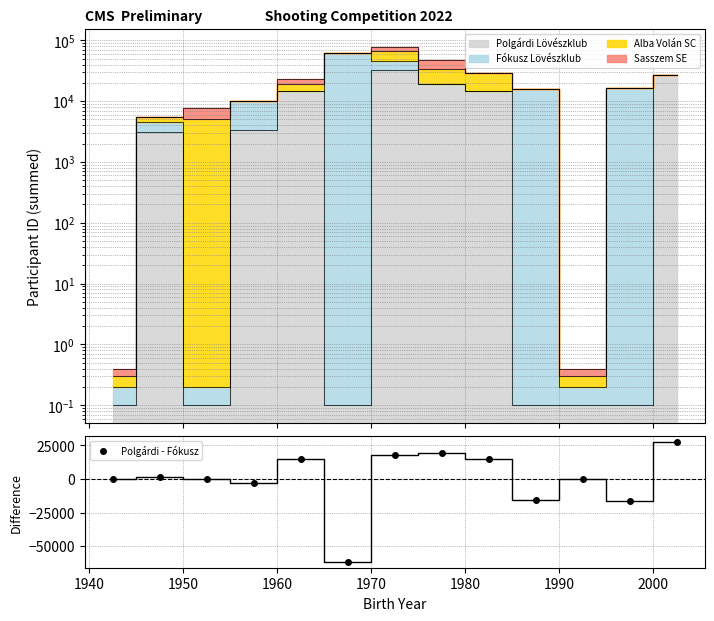

What is the difference between the maximum and minimum values?

89126